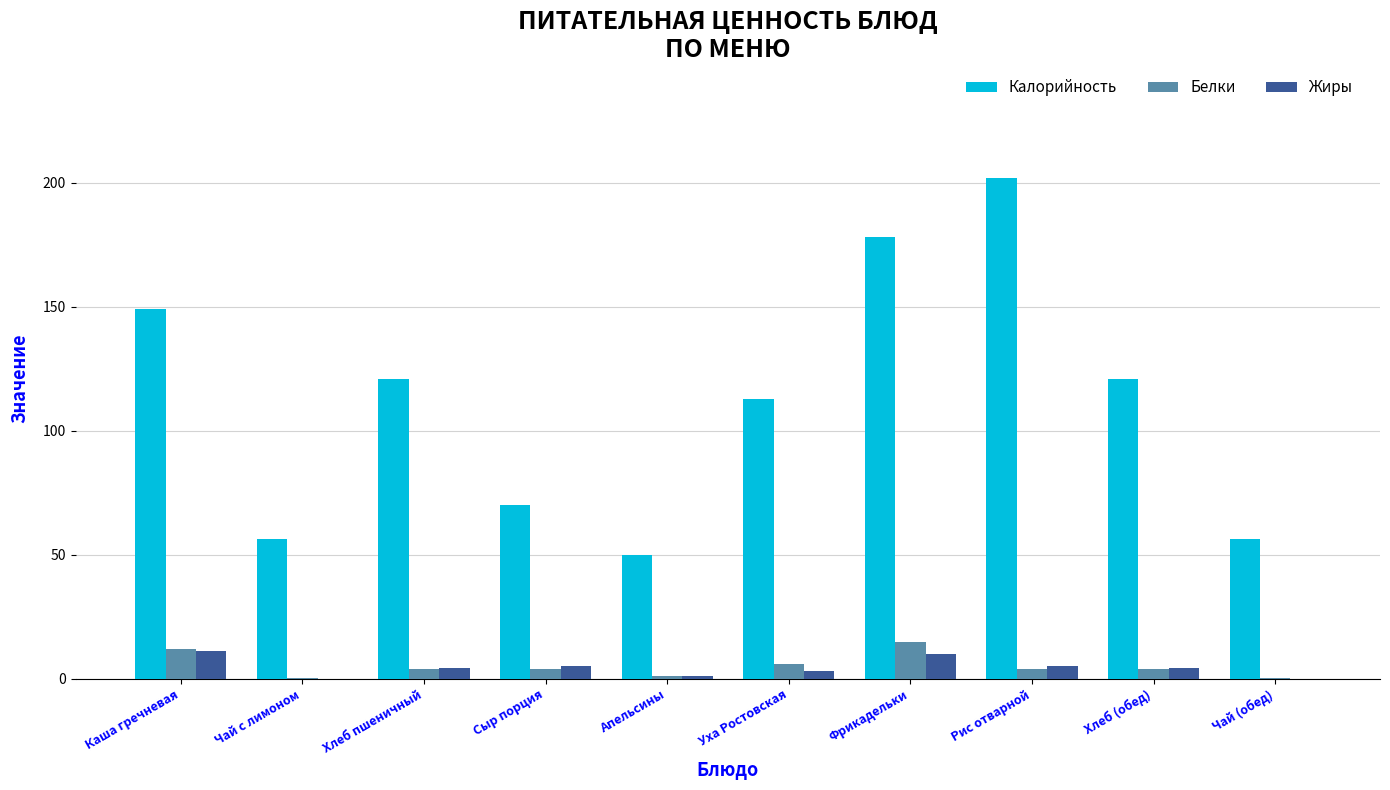

Is the value of Жиры at Каша гречневая greater than the value of Калорийность at Чай с лимоном?

No